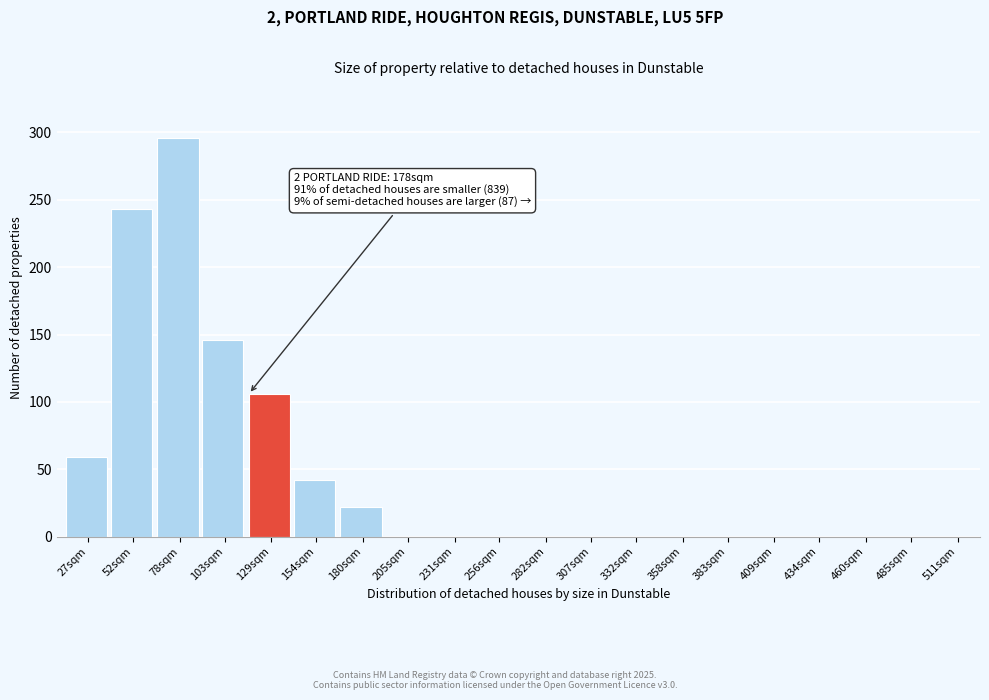

Reading left to right, list all the values displayed in this chart.

27sqm=59	52sqm=243	78sqm=296	103sqm=146	129sqm=106	154sqm=42	180sqm=22	205sqm=0	231sqm=0	256sqm=0	282sqm=0	307sqm=0	332sqm=0	358sqm=0	383sqm=0	409sqm=0	434sqm=0	460sqm=0	485sqm=0	511sqm=0